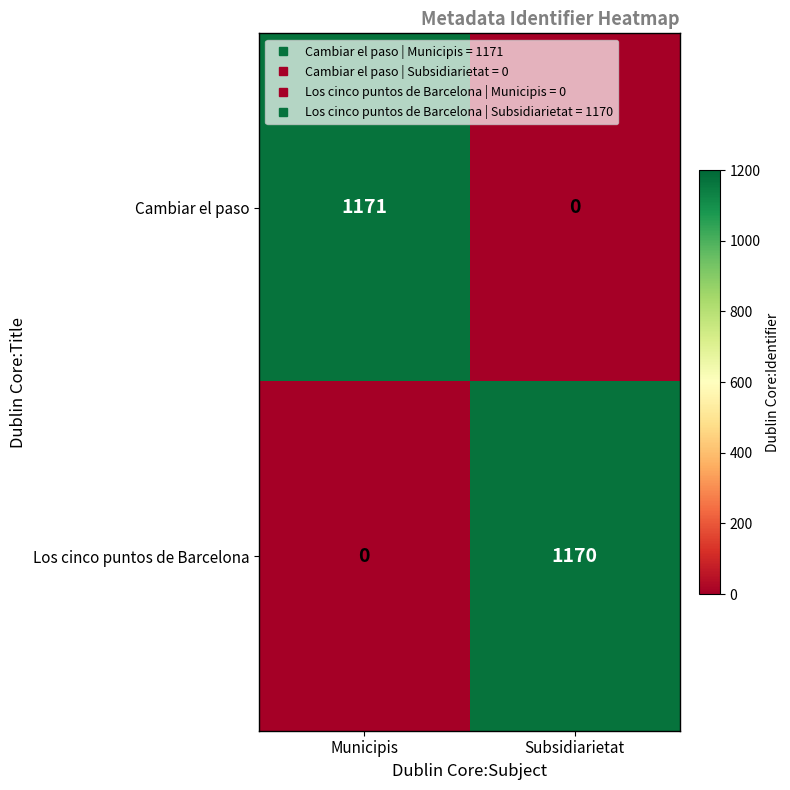

Between Municipis and Subsidiarietat, which series saw the biggest shift?

Cambiar el paso